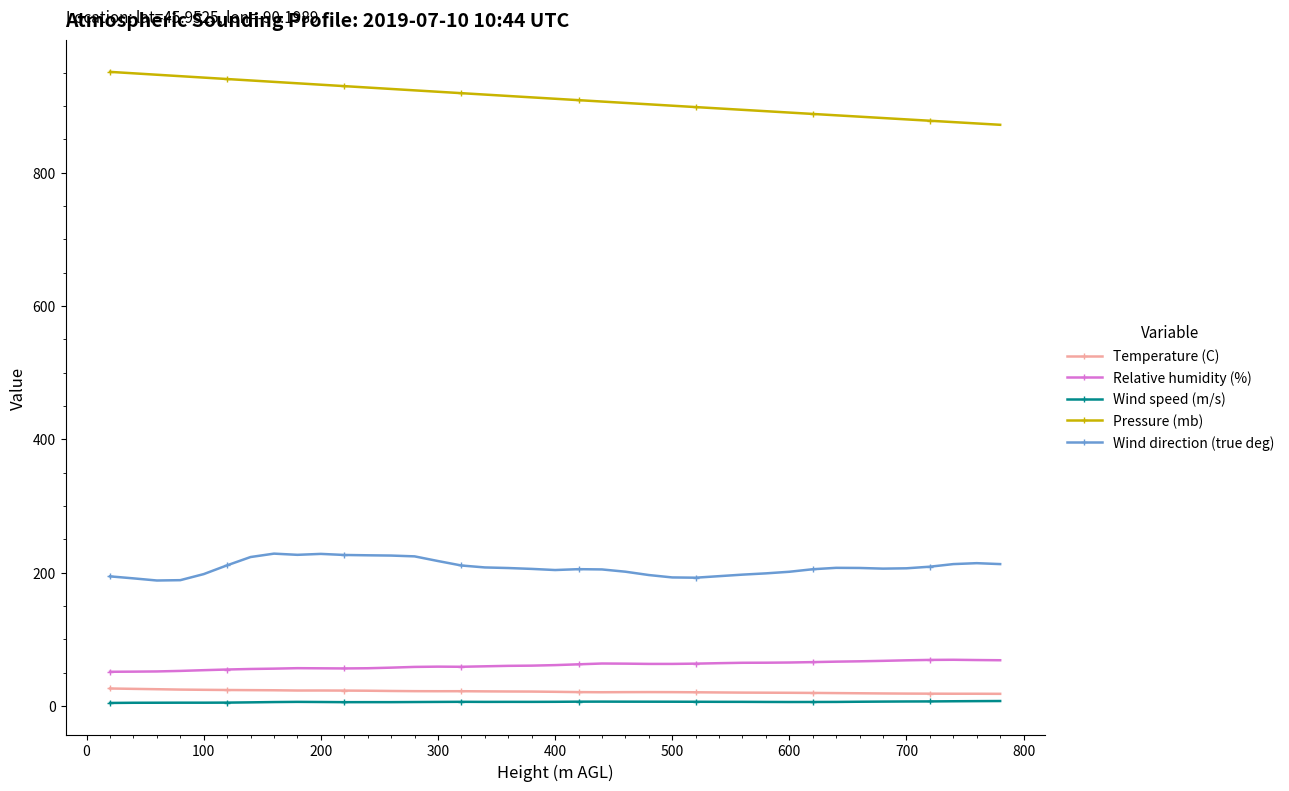

What is the sum of all Wind direction (true deg) values?

8098.4